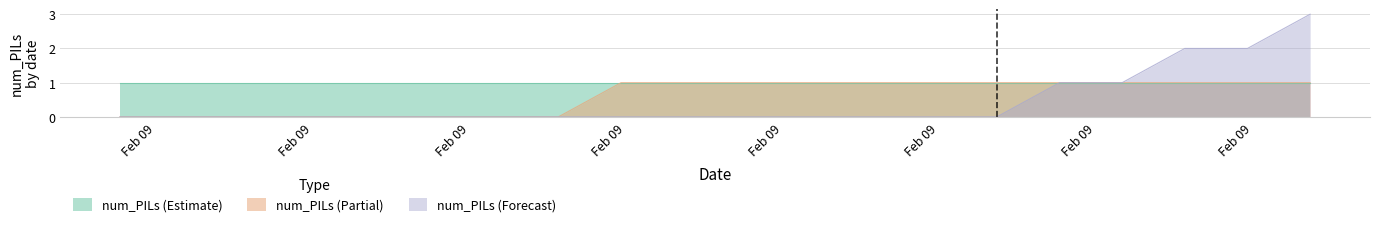

True or false: num_PILs (Partial) has a value of 1 at 2016-02-09 20:12:00.

True